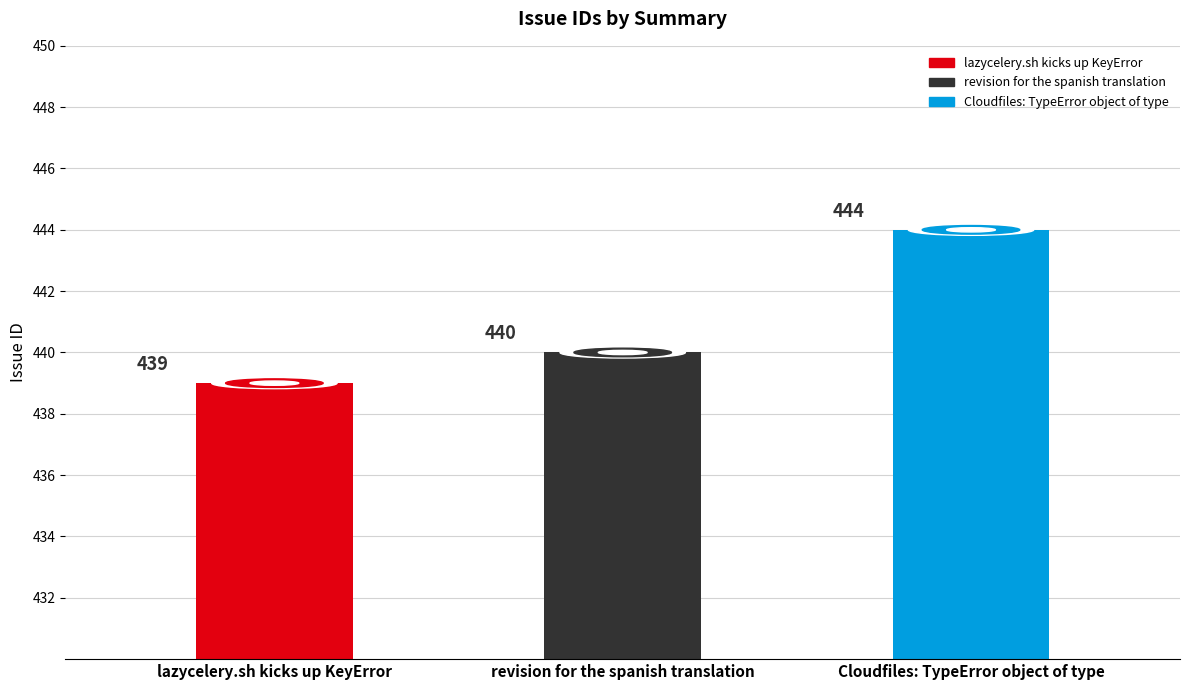

What is the greatest value displayed?

444